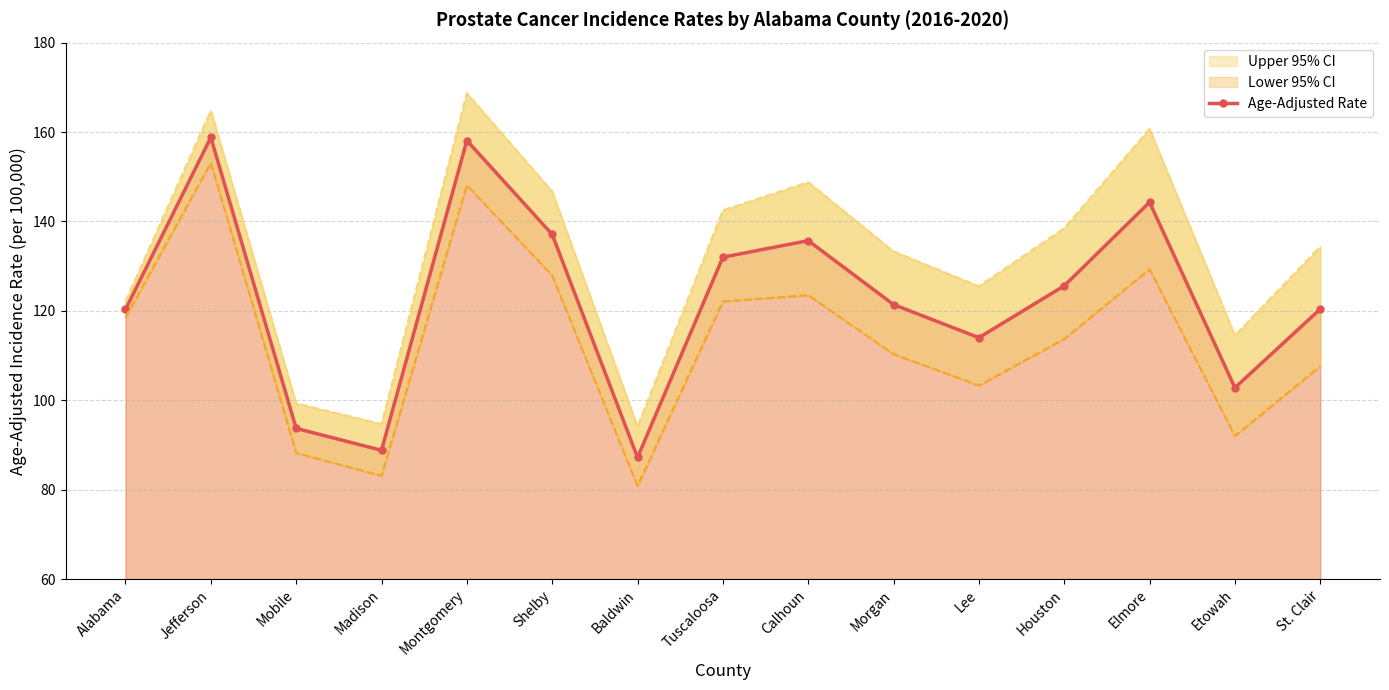

Reading right to left, transcribe all the data shown in this chart.

St. Clair=120.4	Etowah=102.8	Elmore=144.3	Houston=125.6	Lee=114.0	Morgan=121.4	Calhoun=135.7	Tuscaloosa=132.0	Baldwin=87.2	Shelby=137.1	Montgomery=158.1	Madison=88.8	Mobile=93.7	Jefferson=158.8	Alabama=120.3